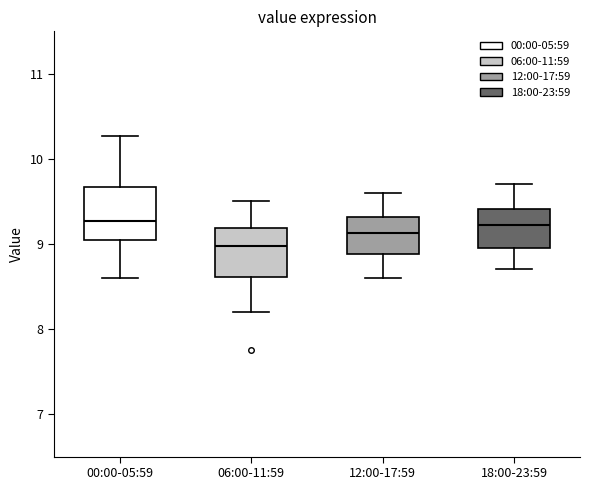

Reading left to right, read every box against the y-axis: the position of its median line, the range the box covers, and the ends of its whiskers. The values are not printed on the chart, so give them approximately, as read against the axis.

00:00-05:59: median 9.3, box 9.0 to 9.7, whiskers 8.6 to 10.3
06:00-11:59: median 9.0, box 8.6 to 9.2, whiskers 8.2 to 9.5
12:00-17:59: median 9.1, box 8.9 to 9.3, whiskers 8.6 to 9.6
18:00-23:59: median 9.2, box 9.0 to 9.4, whiskers 8.7 to 9.7